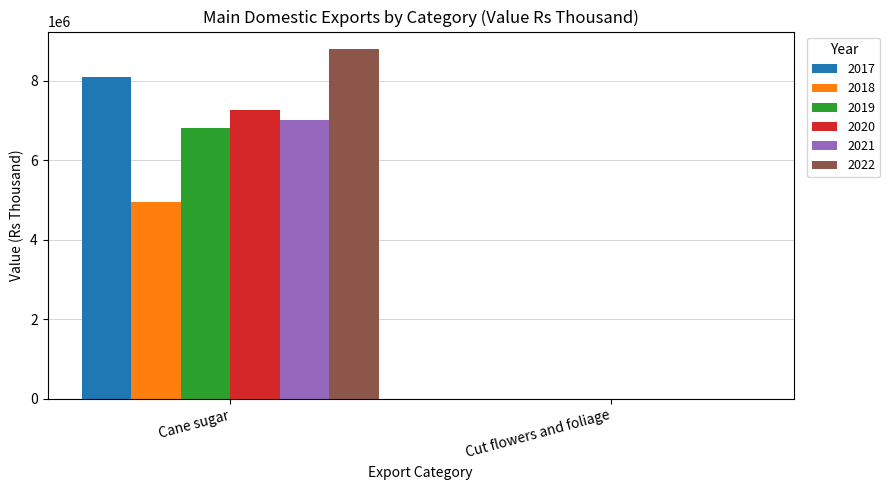

Is it true that 2021 equals 4207500 at Cane sugar?

False